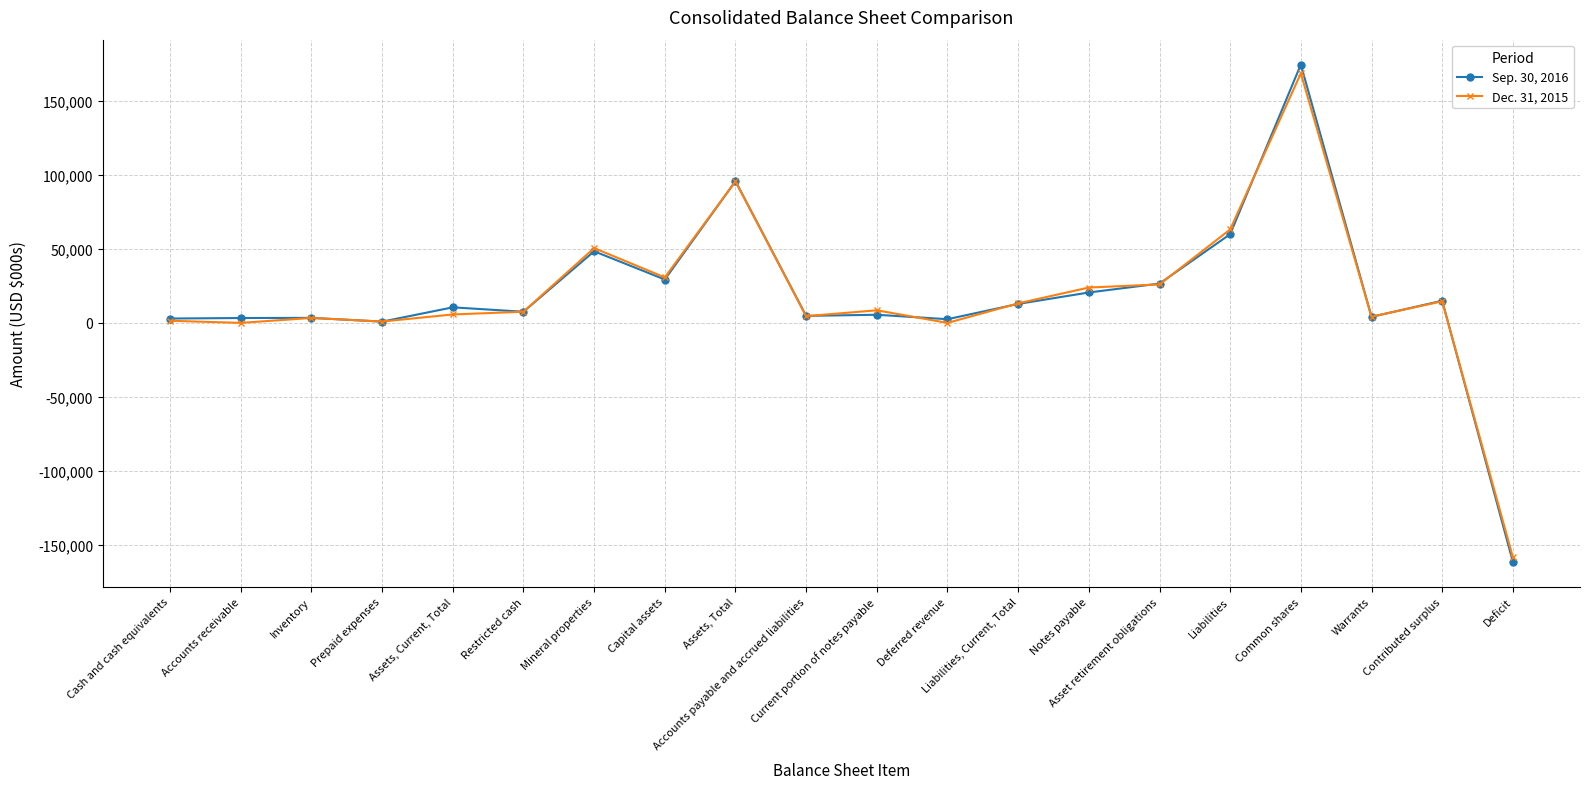

At which label does Dec. 31, 2015 reach its minimum?

Deficit